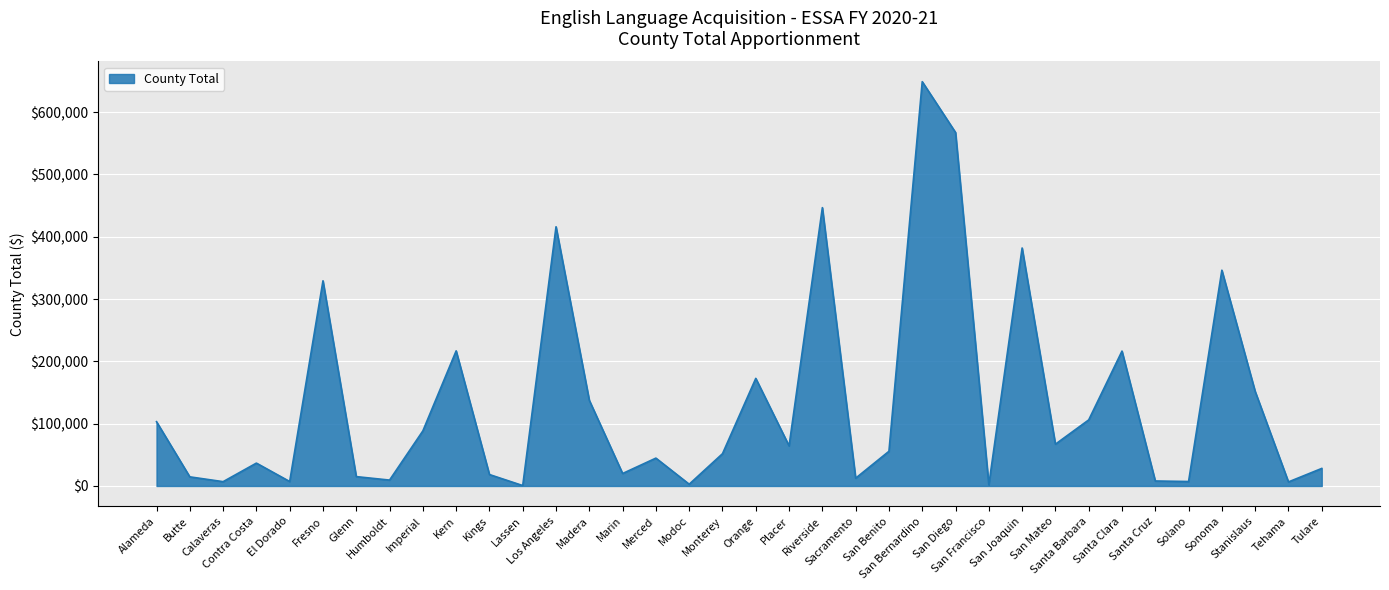

Where is the first local minimum?

Calaveras